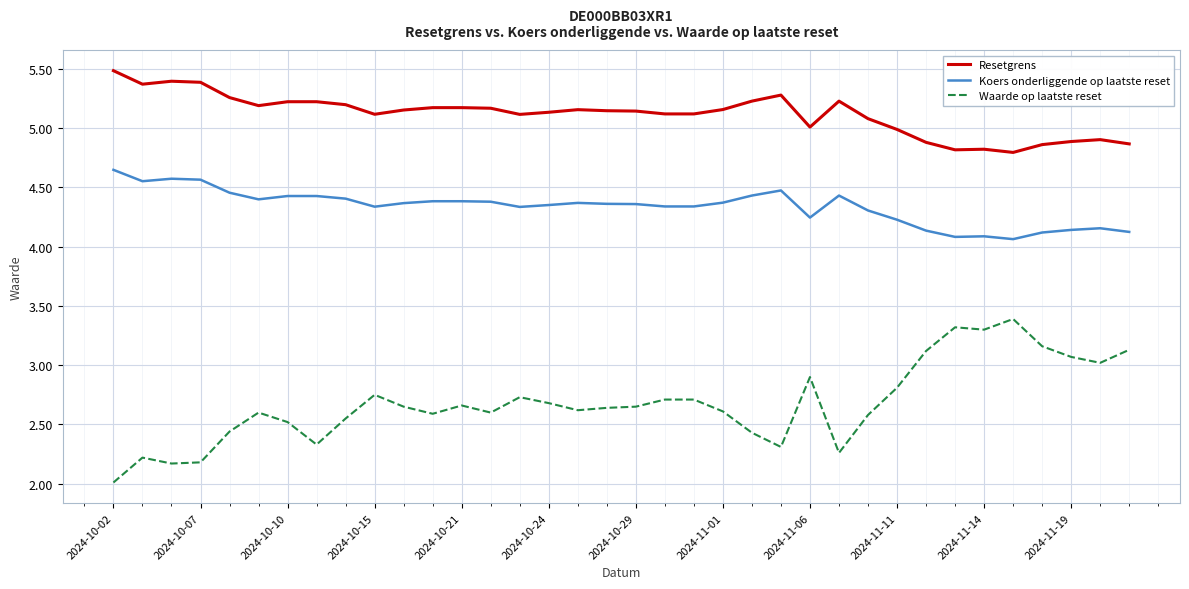

What is the minimum value shown in the chart?

2.0